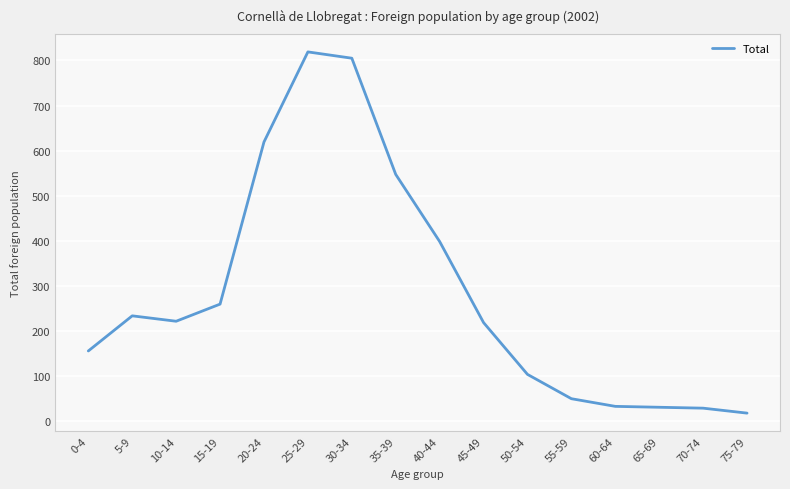

The chart shows a value of 155 at 0-4. True or false?

True